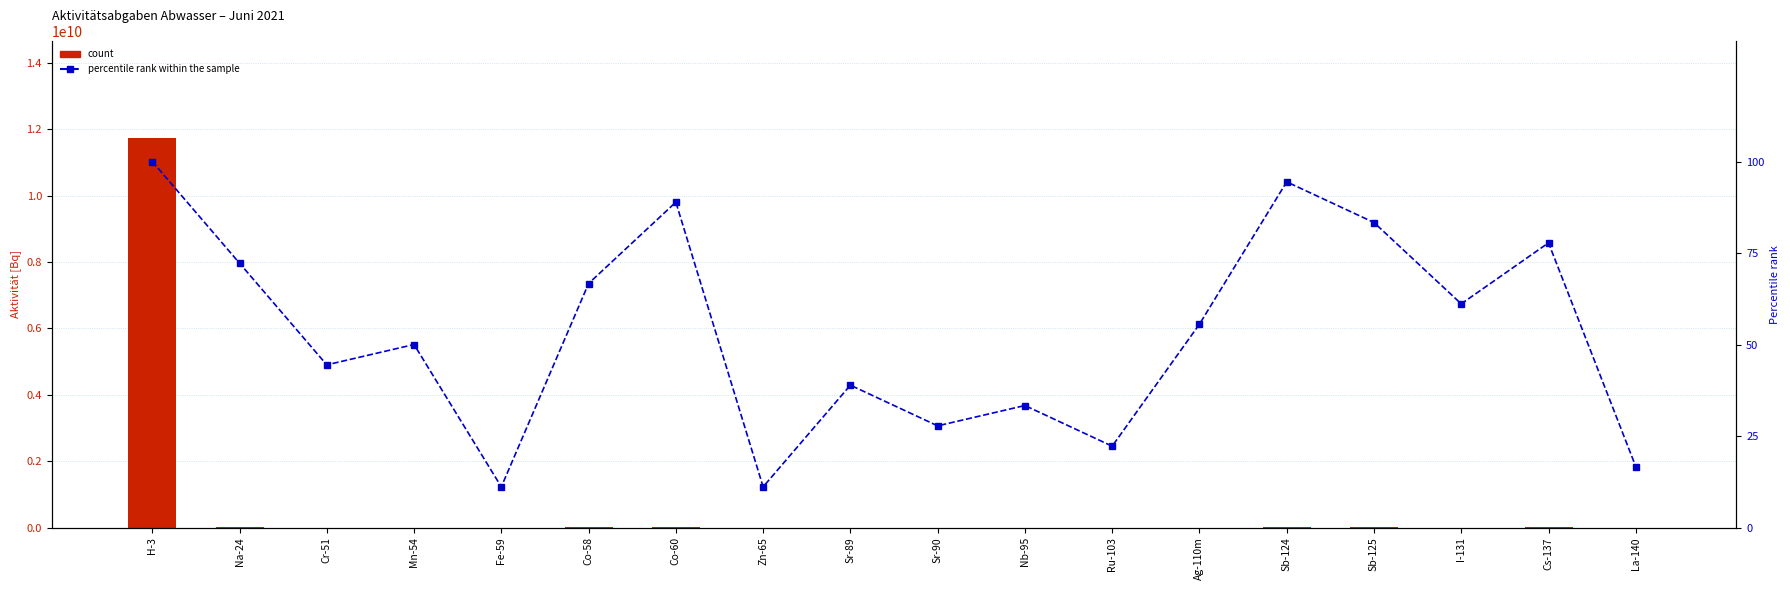

At Cs-137, list the series in order from smallest to largest.

percentile rank within the sample, count (KKB)